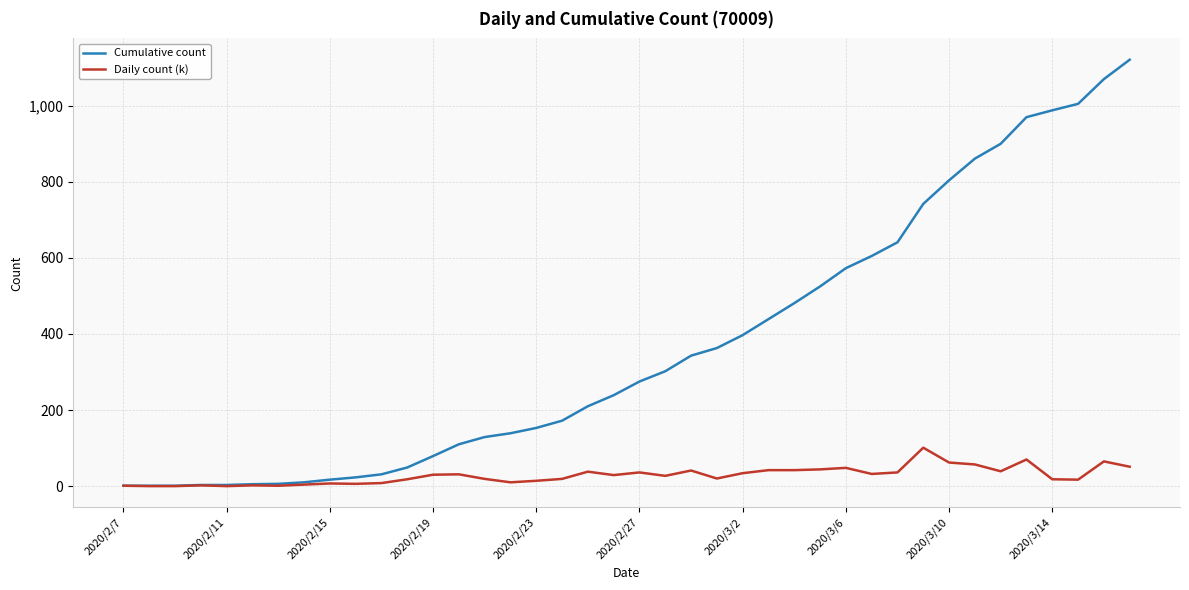

Which series has the largest range (max minus min)?

Cumulative count